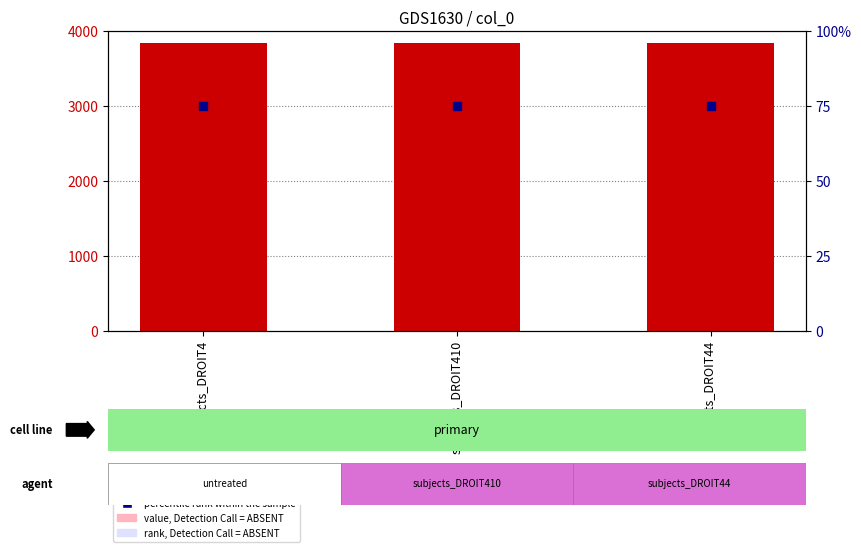

What are all the series names shown in the legend?

count, percentile rank within the sample